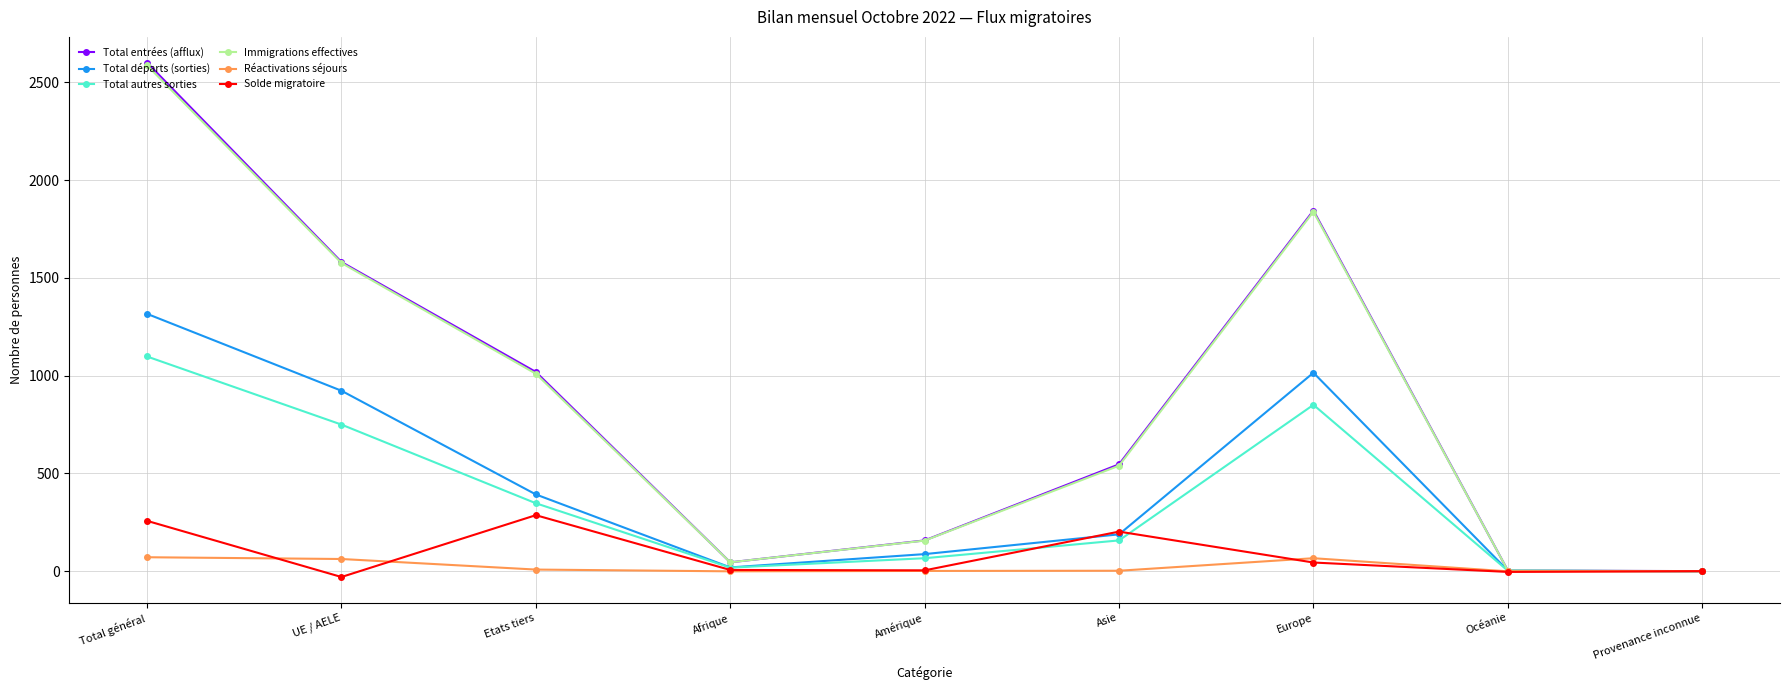

The value of Total autres sorties at Europe is 1304. True or false?

False